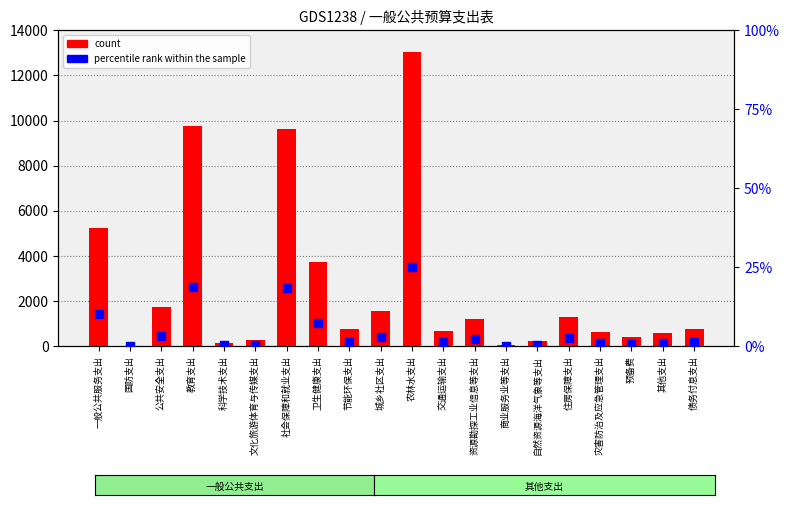

At how many categories does at least one series exceed 11017?

1